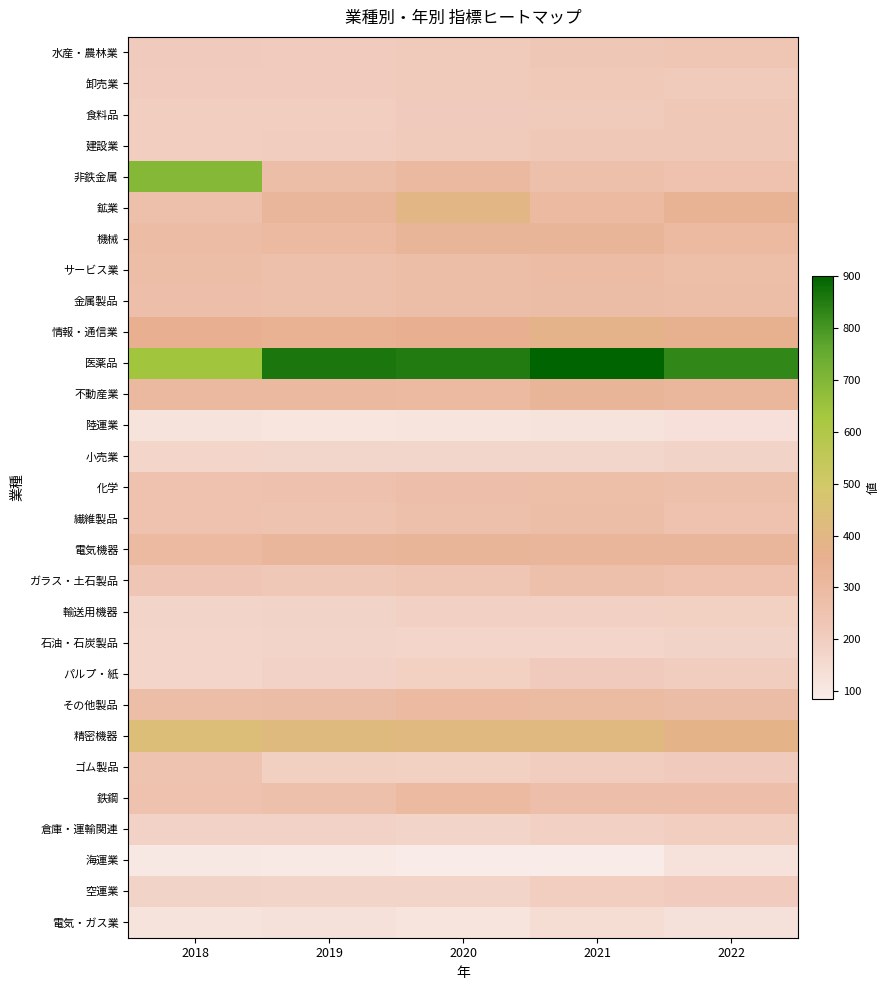

Count the number of categories in the chart.

5